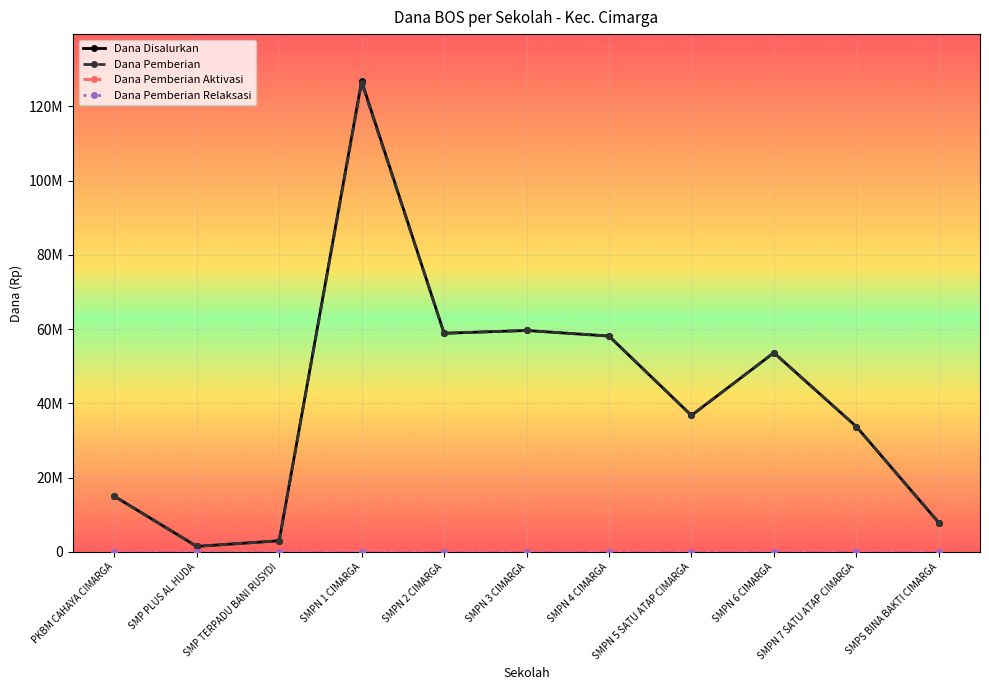

Rank the series by their maximum value, from lowest to highest.

Dana Pemberian Relaksasi, Dana Pemberian Aktivasi, Dana Pemberian, Dana Disalurkan